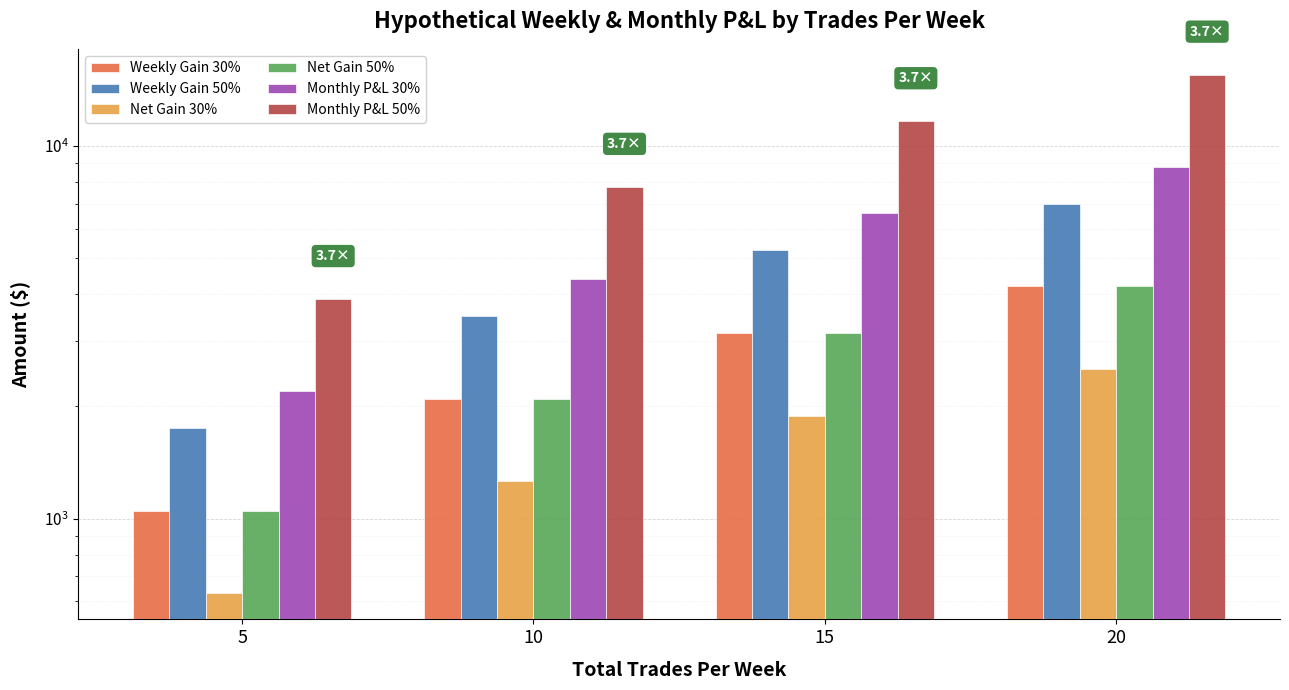

Which series has the largest range (max minus min)?

Monthly P&L 50%